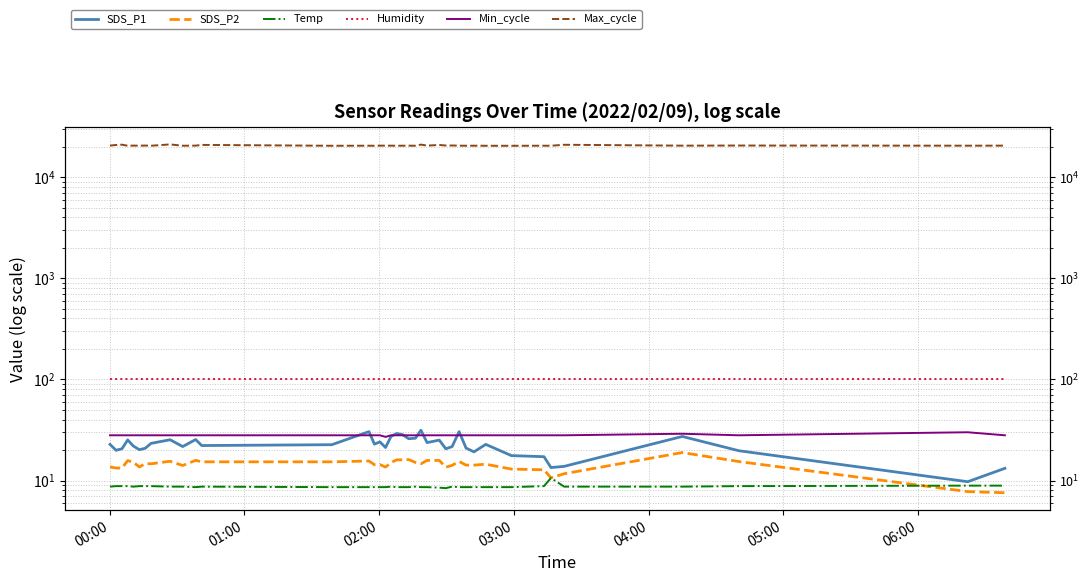

Which series has the widest spread of values?

Max_cycle